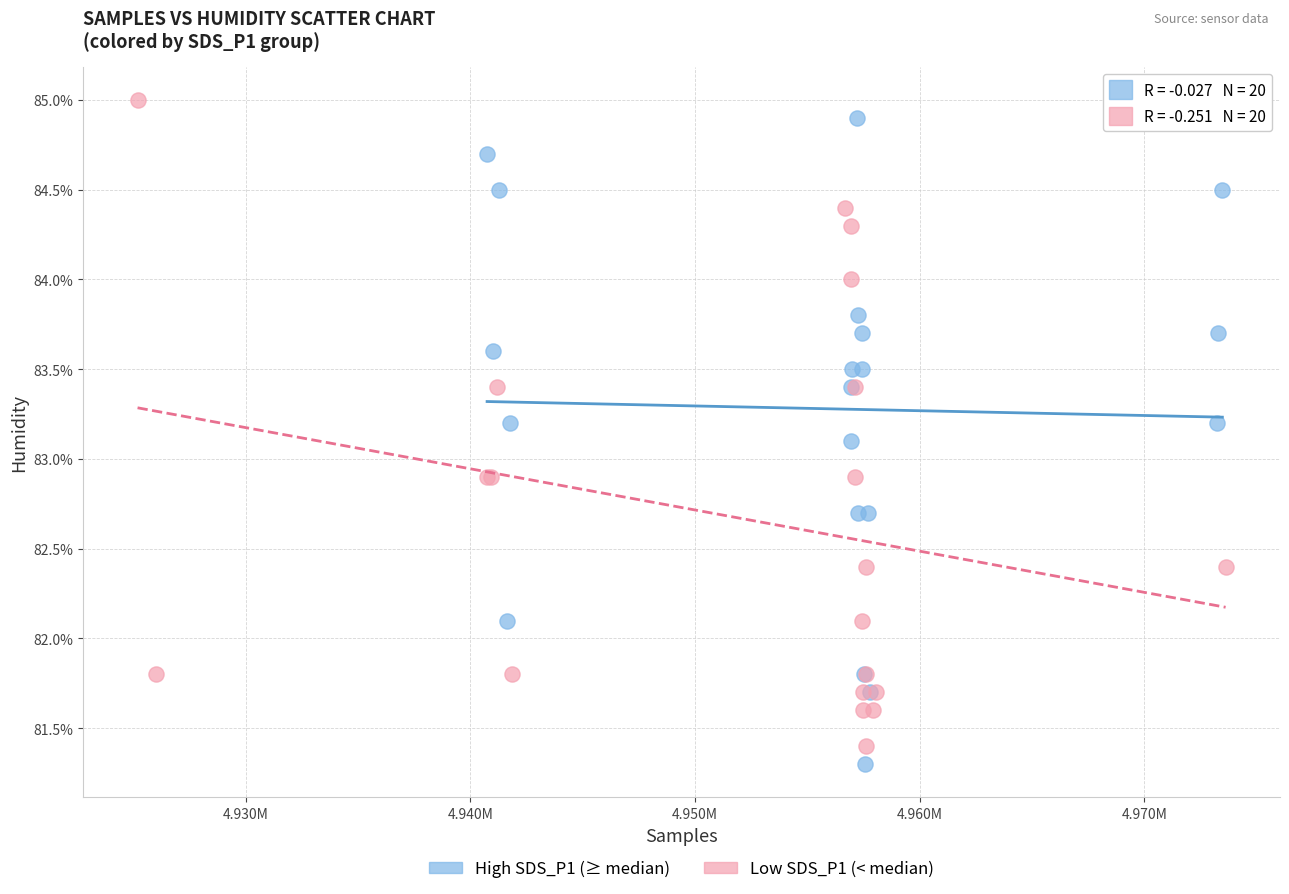

What are all the series names shown in the legend?

High SDS_P1 (≥ median), Low SDS_P1 (< median)